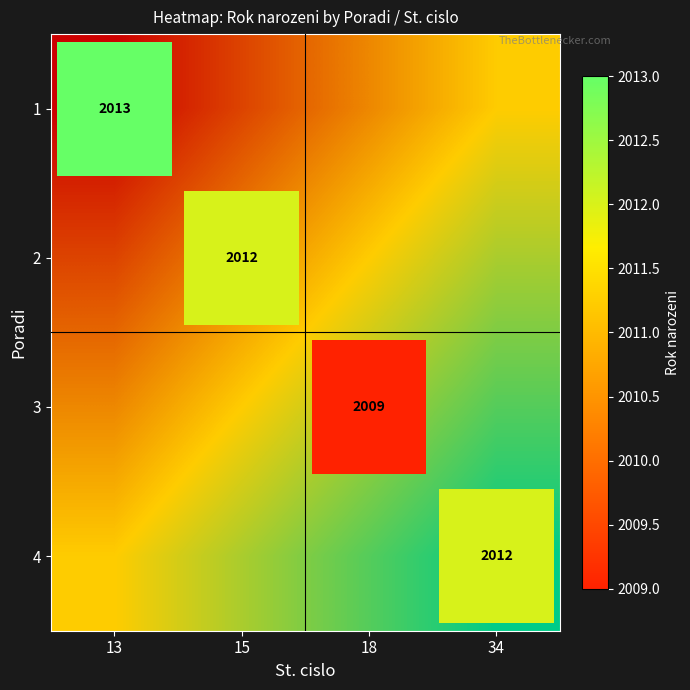

List the labels in order of 1 value, largest first.

34, 18, 15, 13